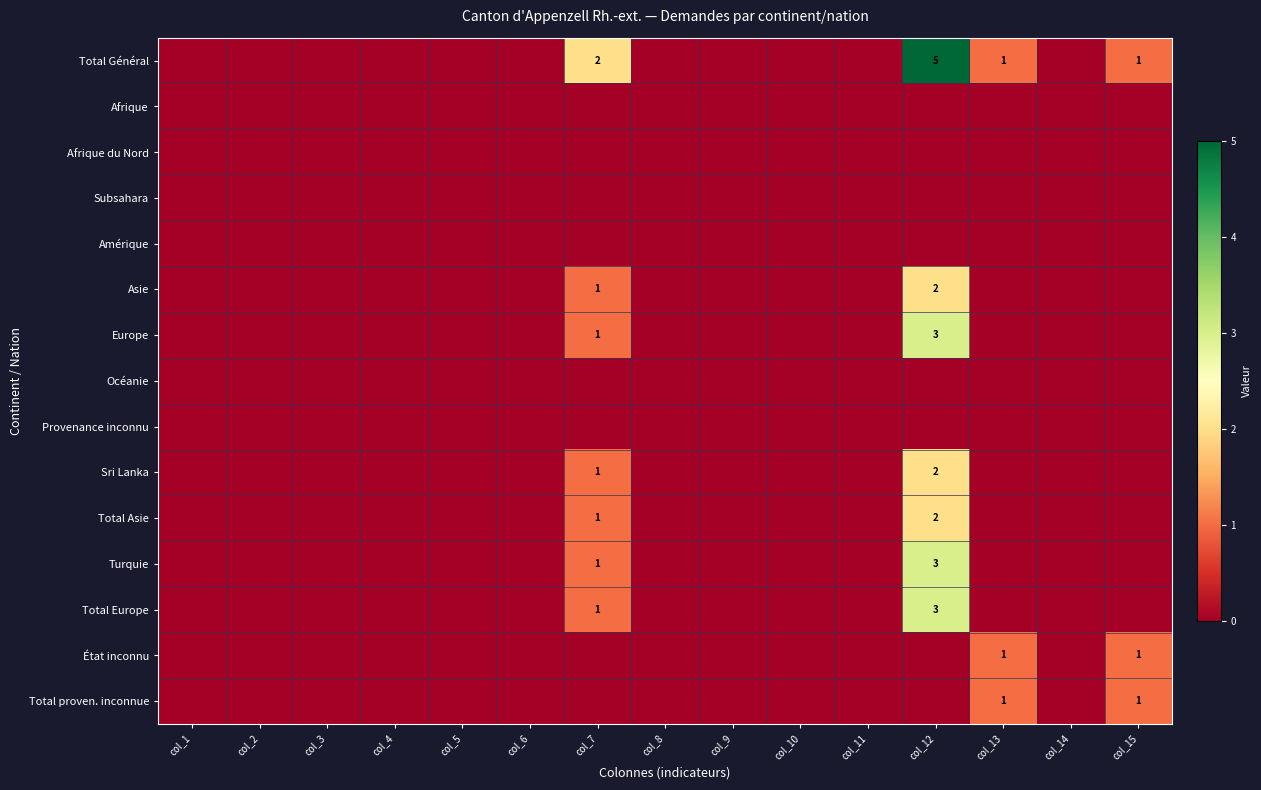

What is the difference between the maximum and minimum values in the Total proven. inconnue series?

1